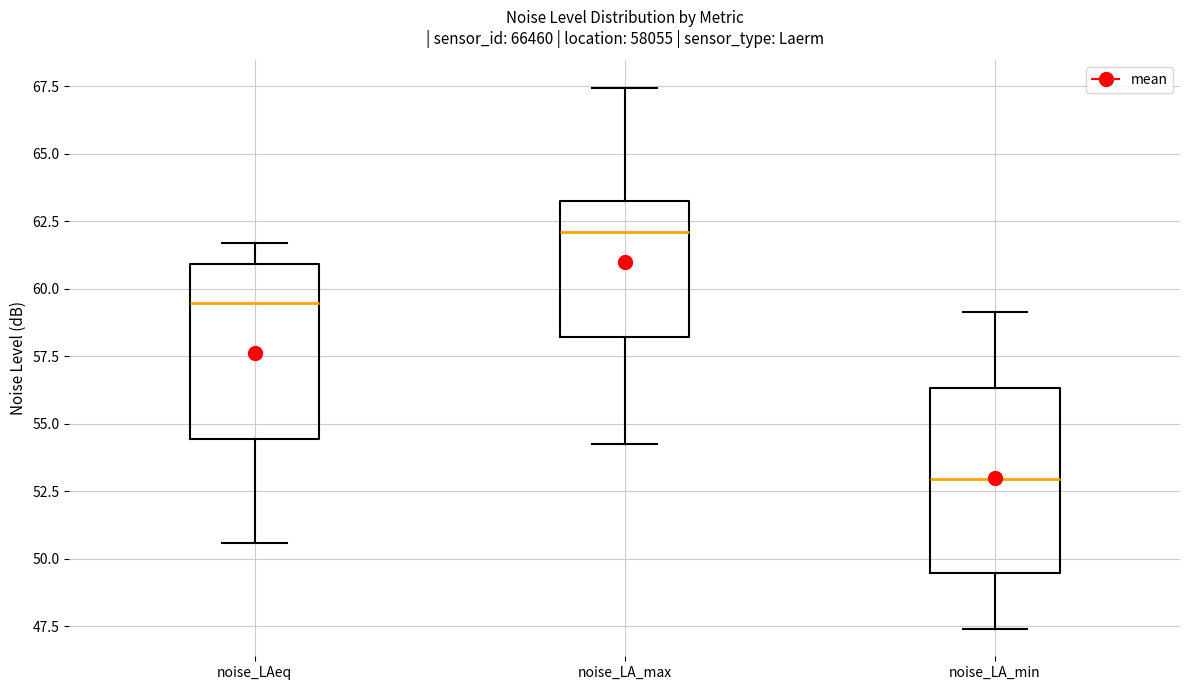

Where does the median line of the box for noise_LAeq sit on the y-axis? The values are not printed on the chart, so give them approximately, as read against the axis.

59.5